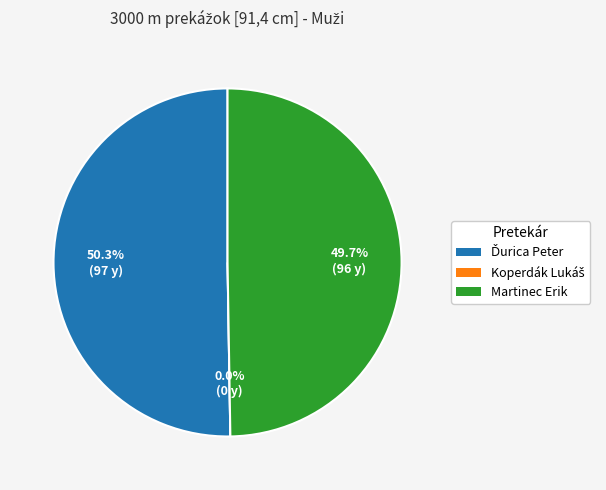

To the nearest percent, what is the combined percentage of Martinec Erik and Ďurica Peter?

100%